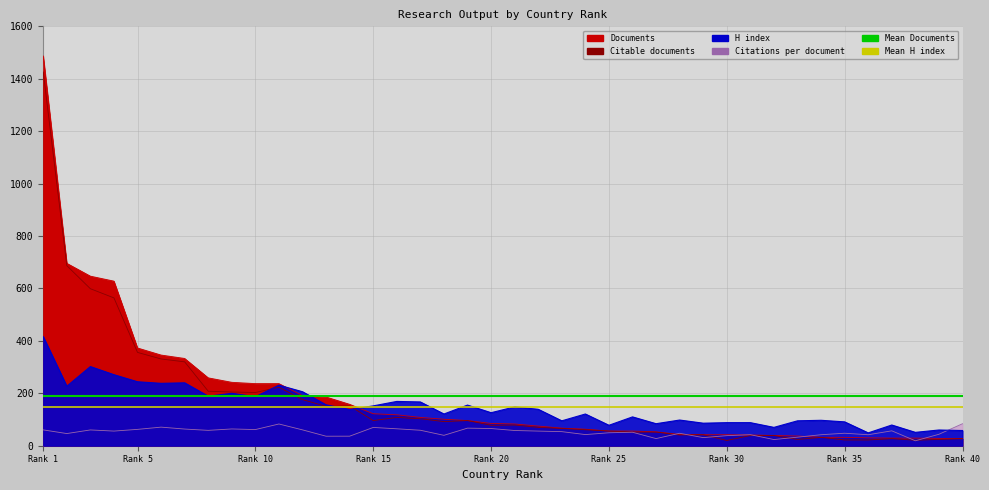

The Mean H index series shows 148.0 at Rank 1. True or false?

True